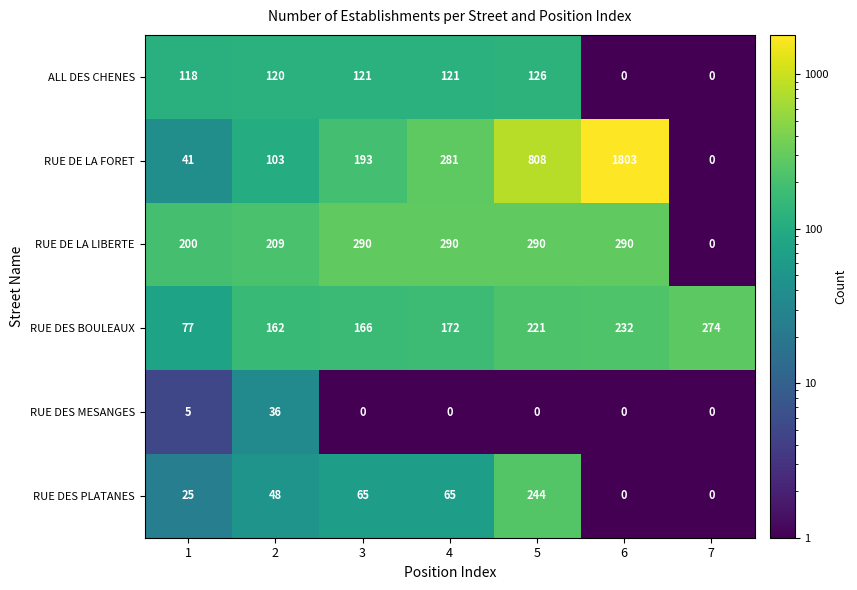

Which series changed the most between 5 and 7?

RUE DE LA FORET